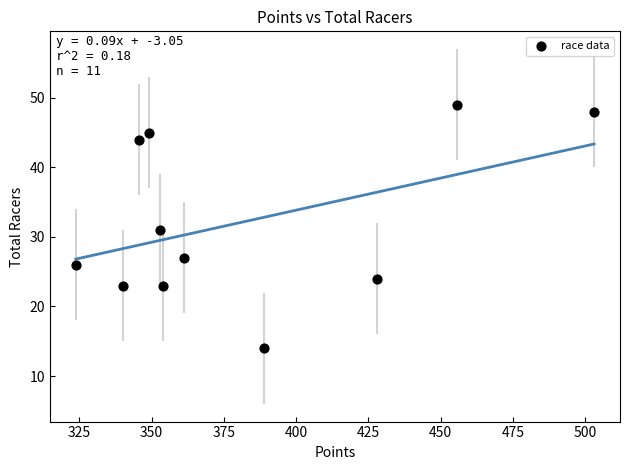

What is the average Y value?

32